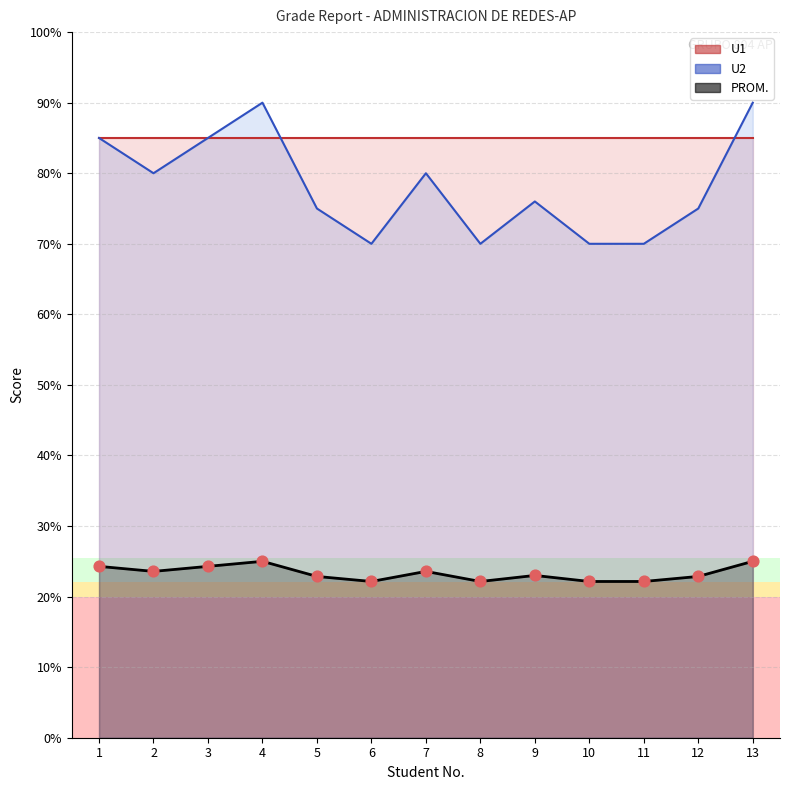

What is the ratio of the value at 9 to the value at 1?

0.9